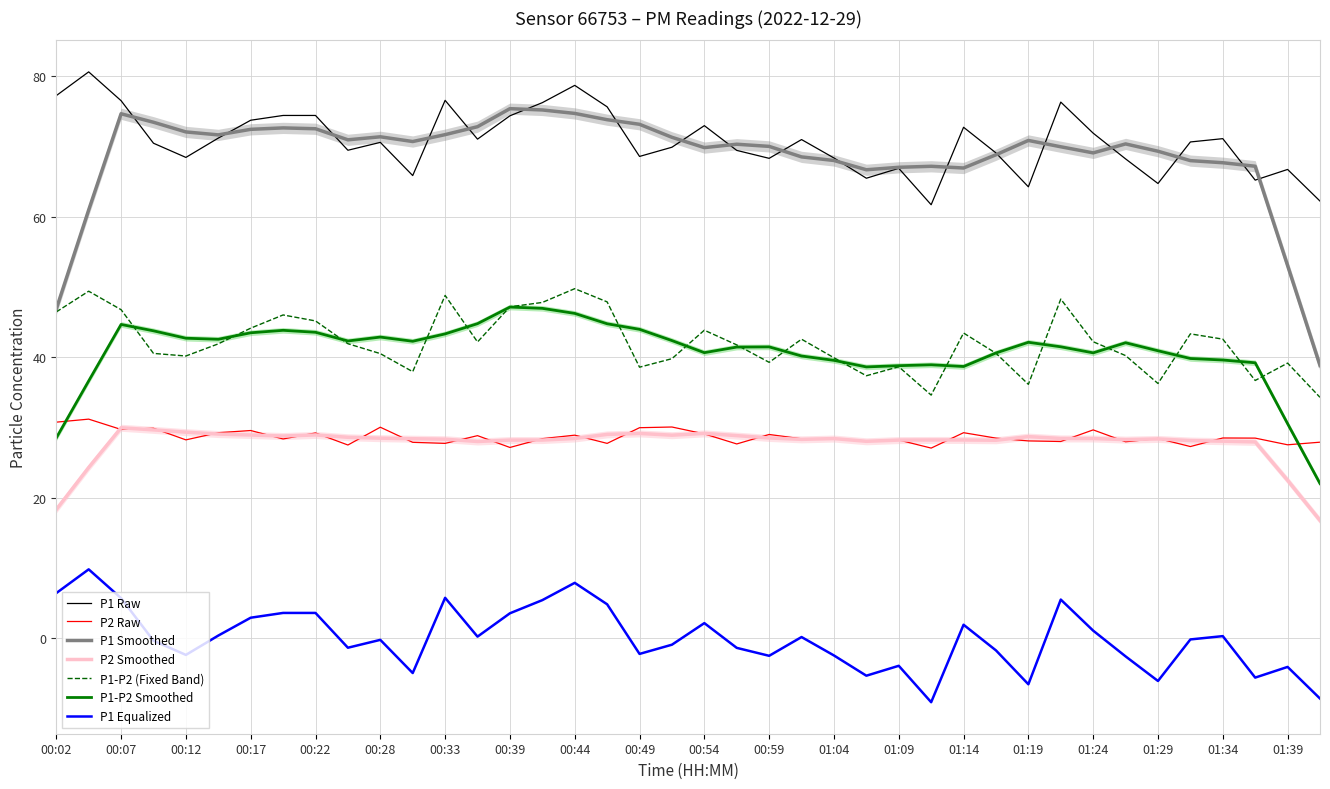

Is the value of P1-P2 (Fixed Band) at 00:02 greater than the value of P1 Raw at 01:04?

No